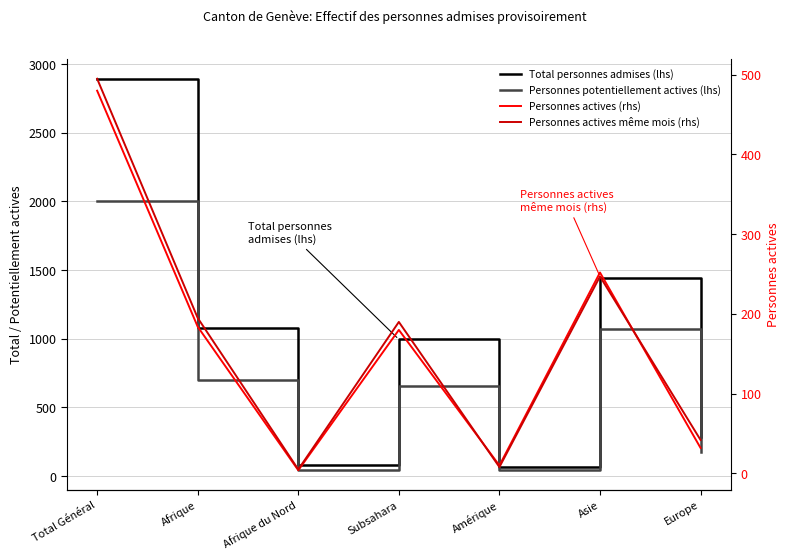

What is the maximum value for Personnes actives (rhs)?

480